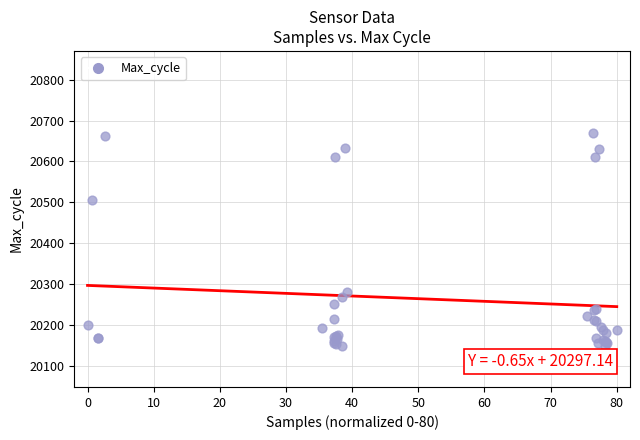

What Y value in the scatter plot is closest to 20409?

20507